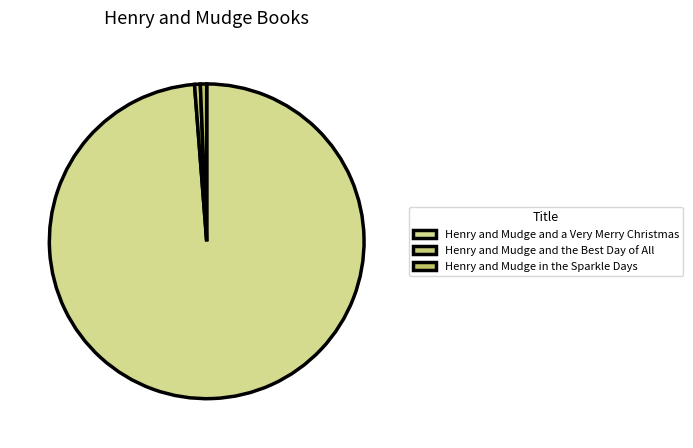

Which category has the smallest portion of the pie?

Henry and Mudge and the Best Day of All